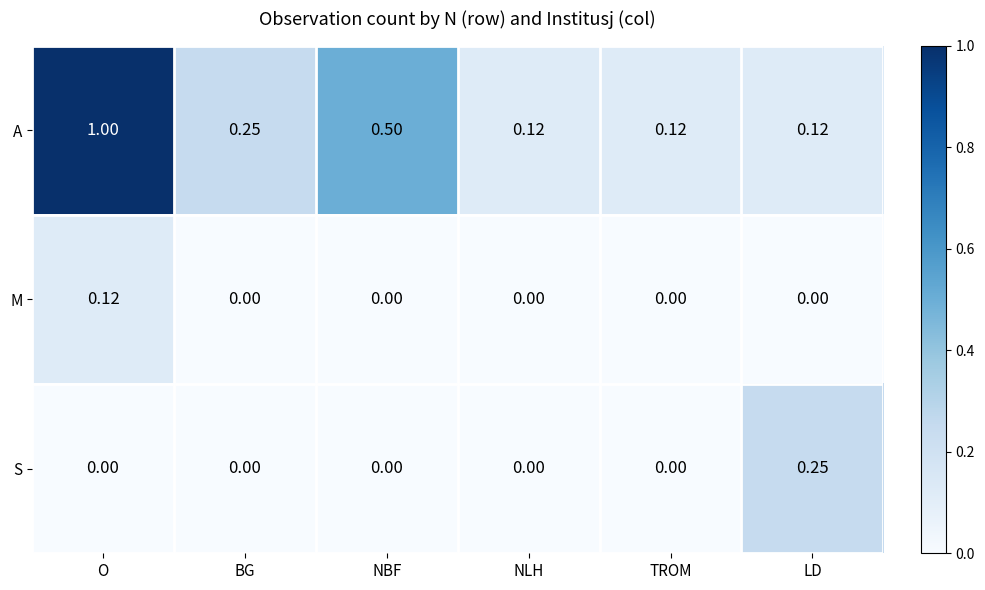

Which series has the widest spread of values?

A